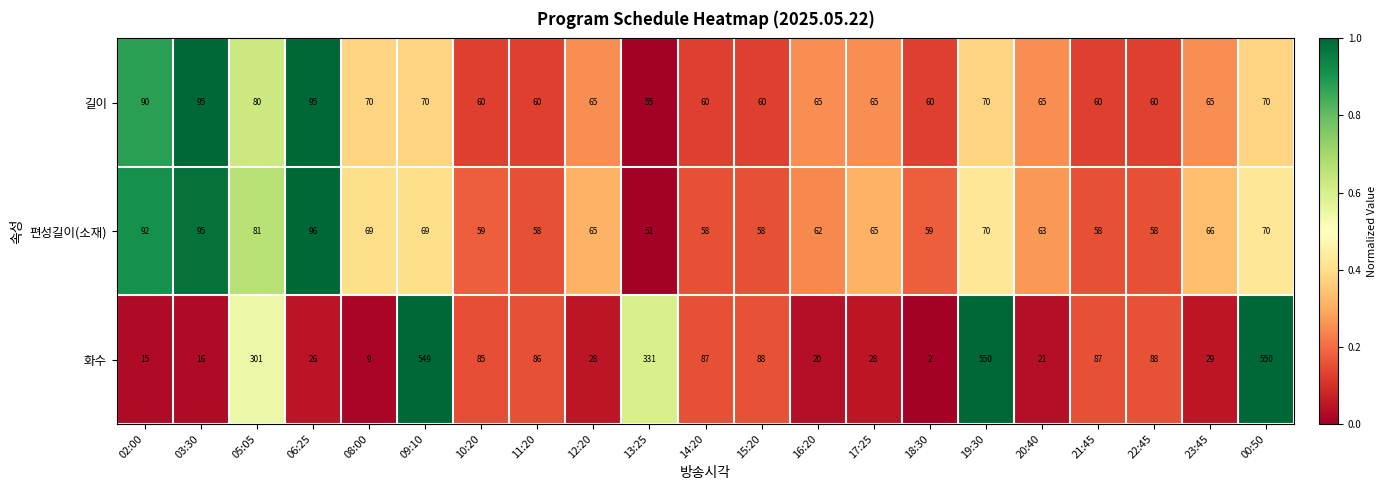

Count the 길이 values in the range 60 to 70.

16